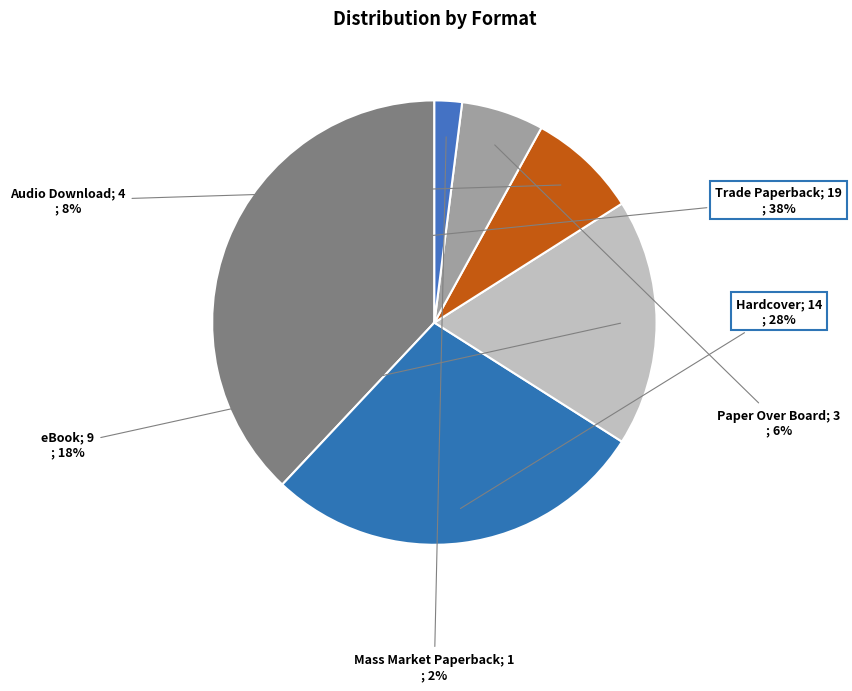

Is there a majority slice in this chart?

No